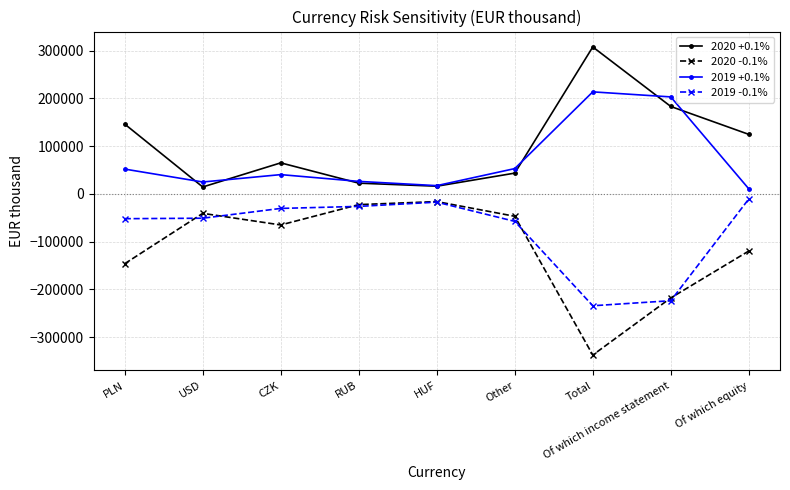

Count the number of data series in this chart.

4